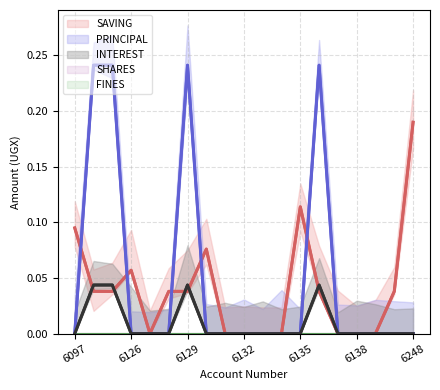

How many intersections are there between SAVING and PRINCIPAL?

5